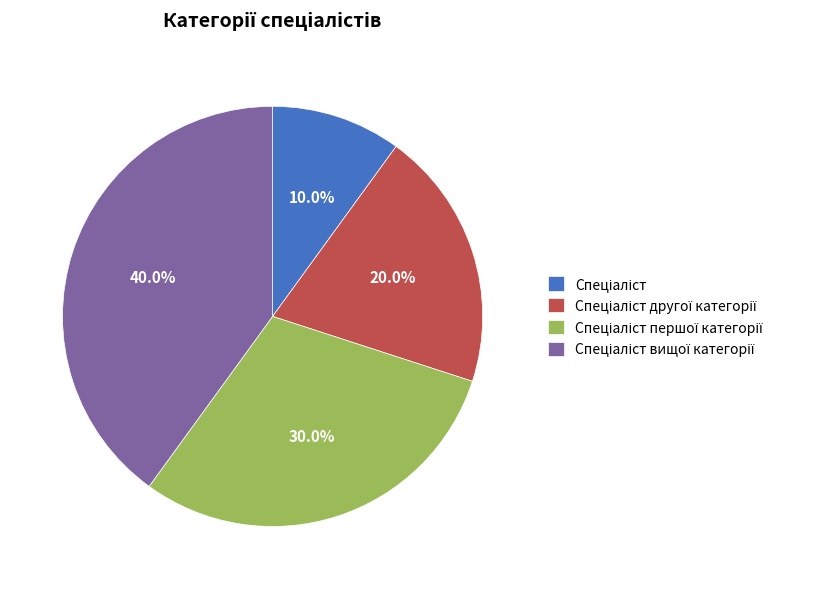

Does any single category account for the majority?

No